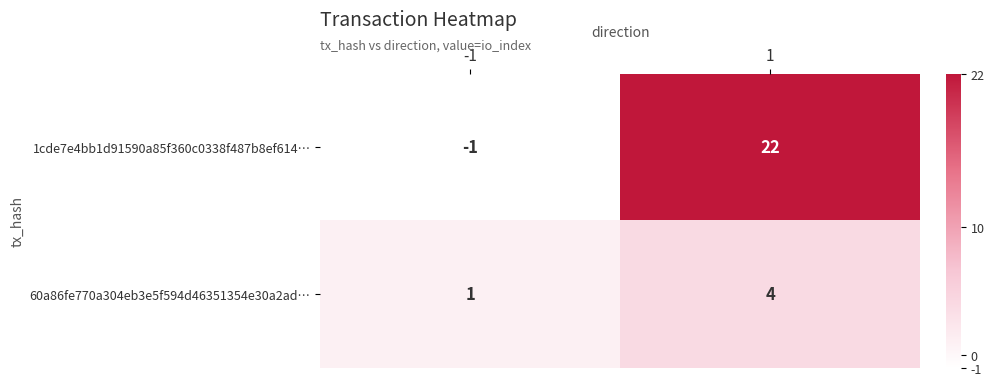

Is the value of 1cde7e4bb1d91590a85f360c0338f487b8ef614… at 1 greater than the value of 60a86fe770a304eb3e5f594d46351354e30a2ad… at -1?

Yes